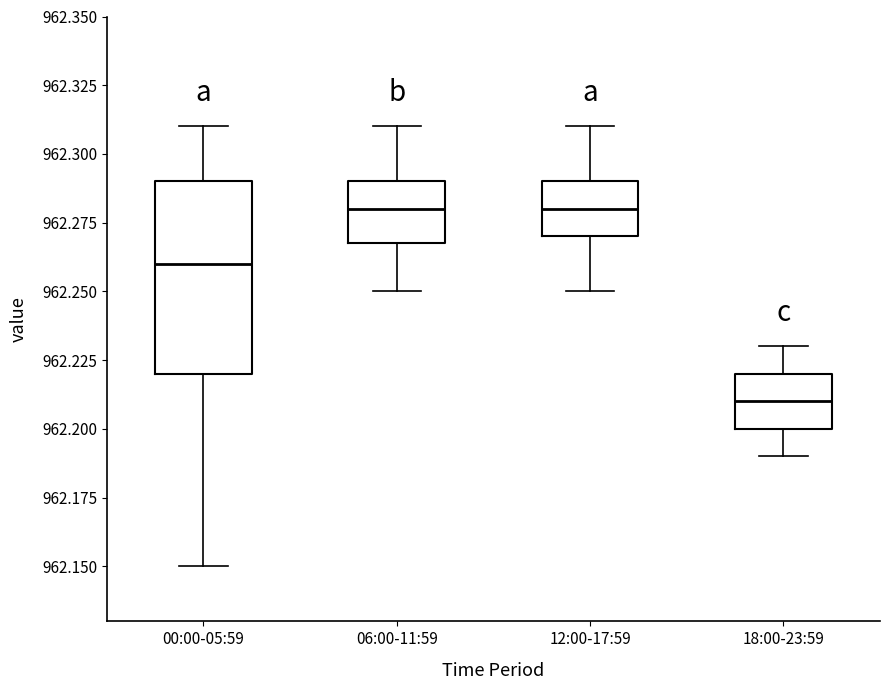

Reading left to right, transcribe this box plot: for each box, give where its median line is, the range the box spans, and where its two whiskers end, as read against the y-axis. The values are not printed on the chart, so give them approximately, as read against the axis.

00:00-05:59: median 962.26, box 962.22 to 962.29, whiskers 962.15 to 962.31
06:00-11:59: median 962.28, box 962.27 to 962.29, whiskers 962.25 to 962.31
12:00-17:59: median 962.28, box 962.27 to 962.29, whiskers 962.25 to 962.31
18:00-23:59: median 962.21, box 962.20 to 962.22, whiskers 962.19 to 962.23